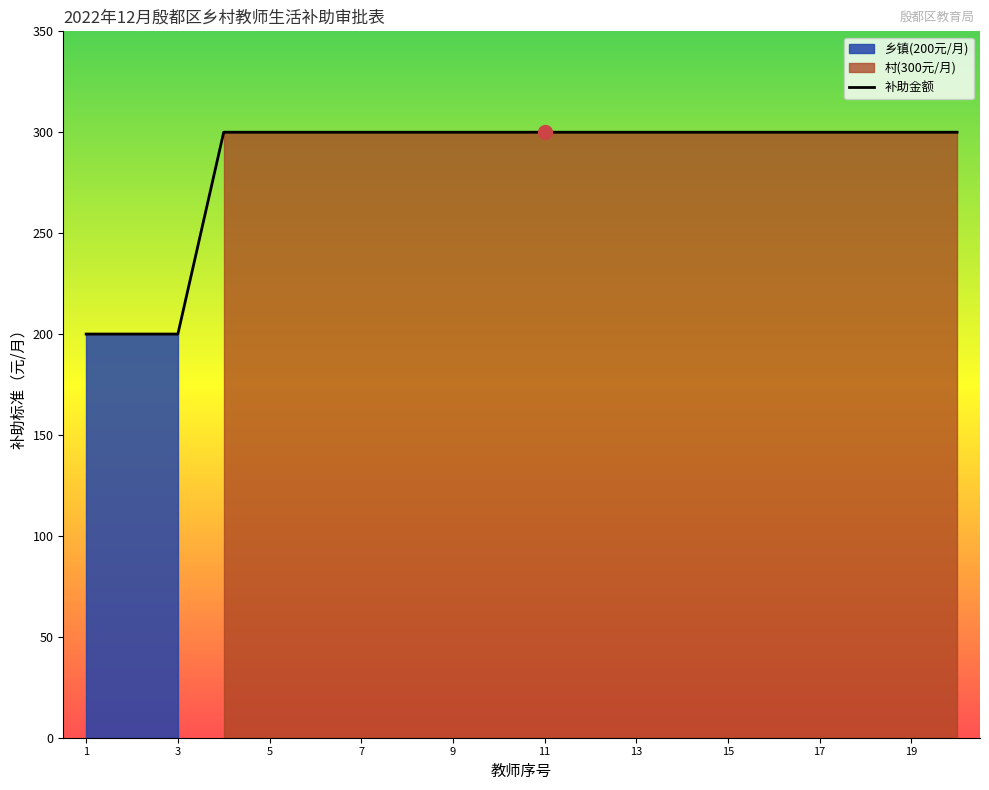

What is the smallest value displayed?

200